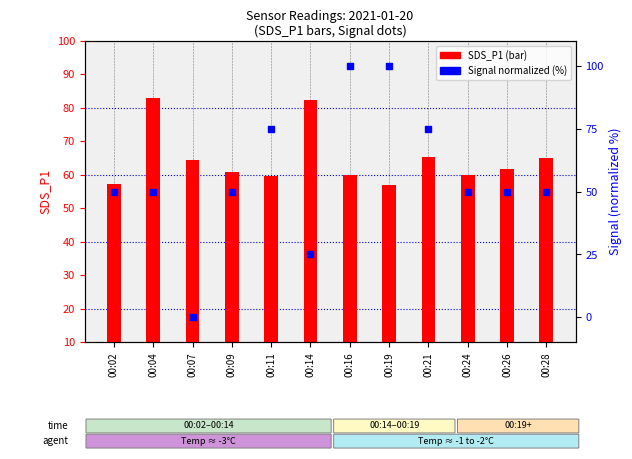

Which series has the largest Y range (max minus min)?

Signal (norm)